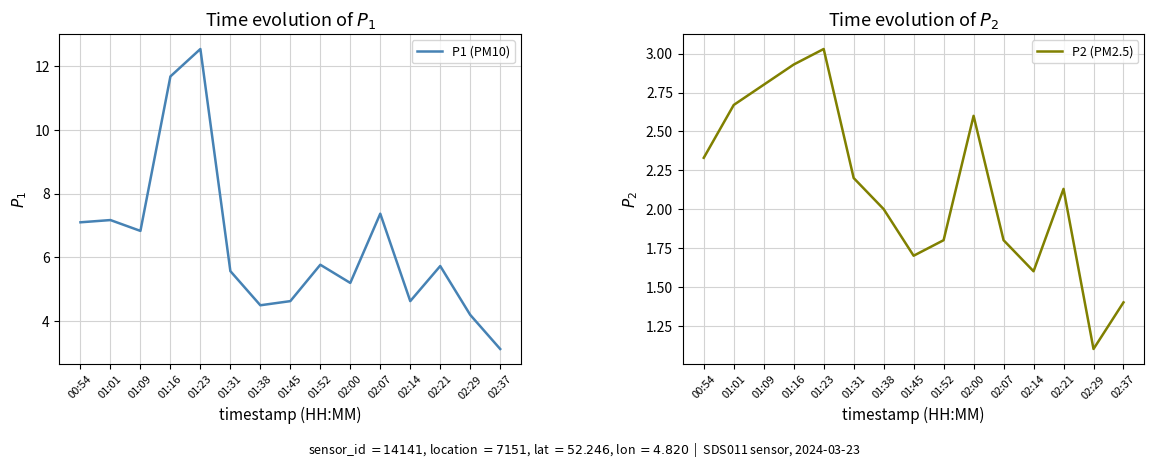

What are all the series names shown in the legend?

P1 (PM10), P2 (PM2.5)